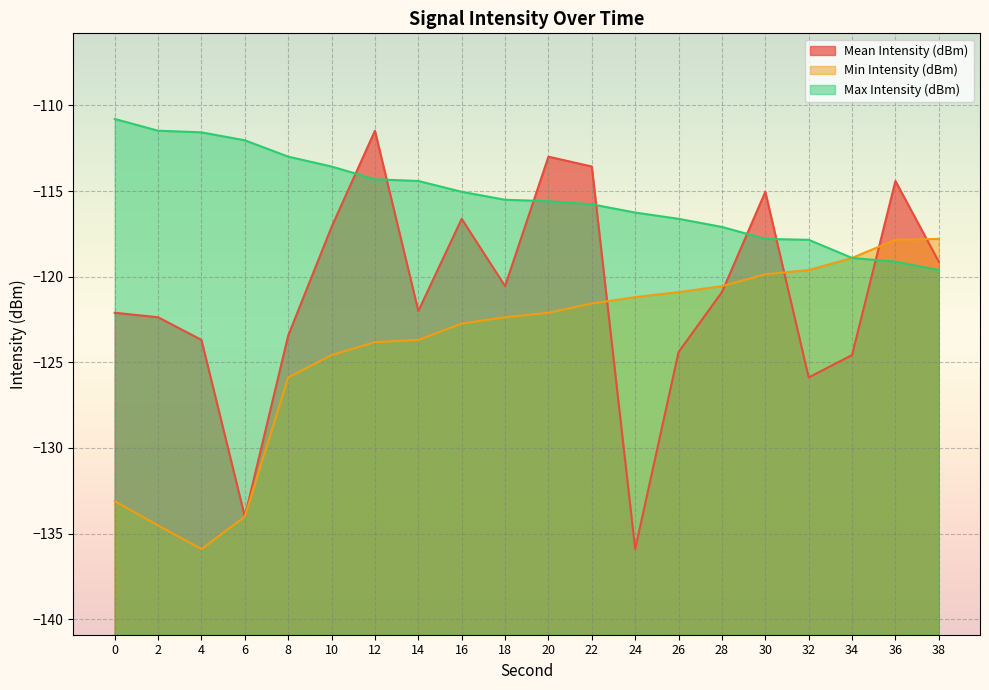

How many values in the Mean Intensity (dBm) series are below -120?

12